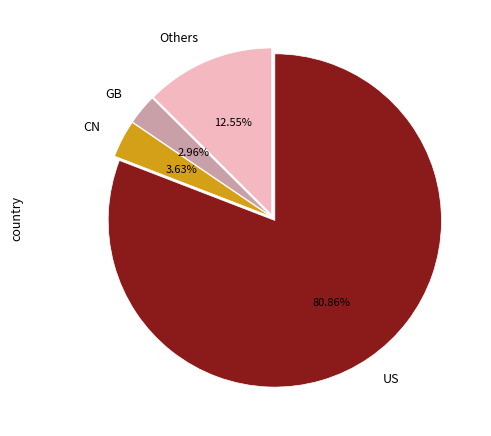

Do CN and US together represent more than half of the pie?

Yes